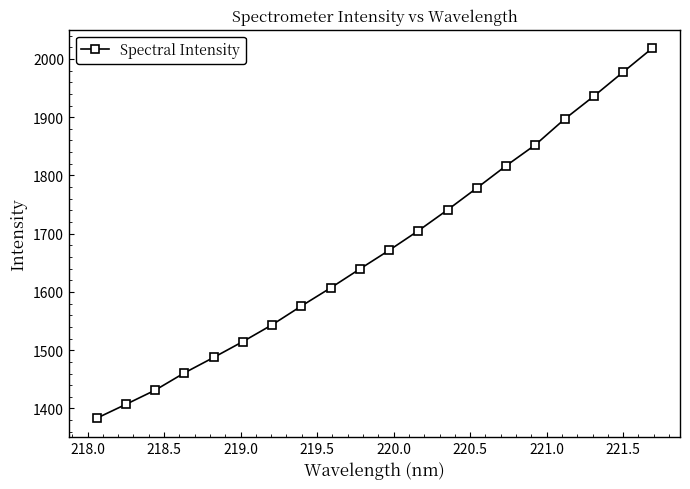

Does the chart display data point markers on the line(s)?

Yes